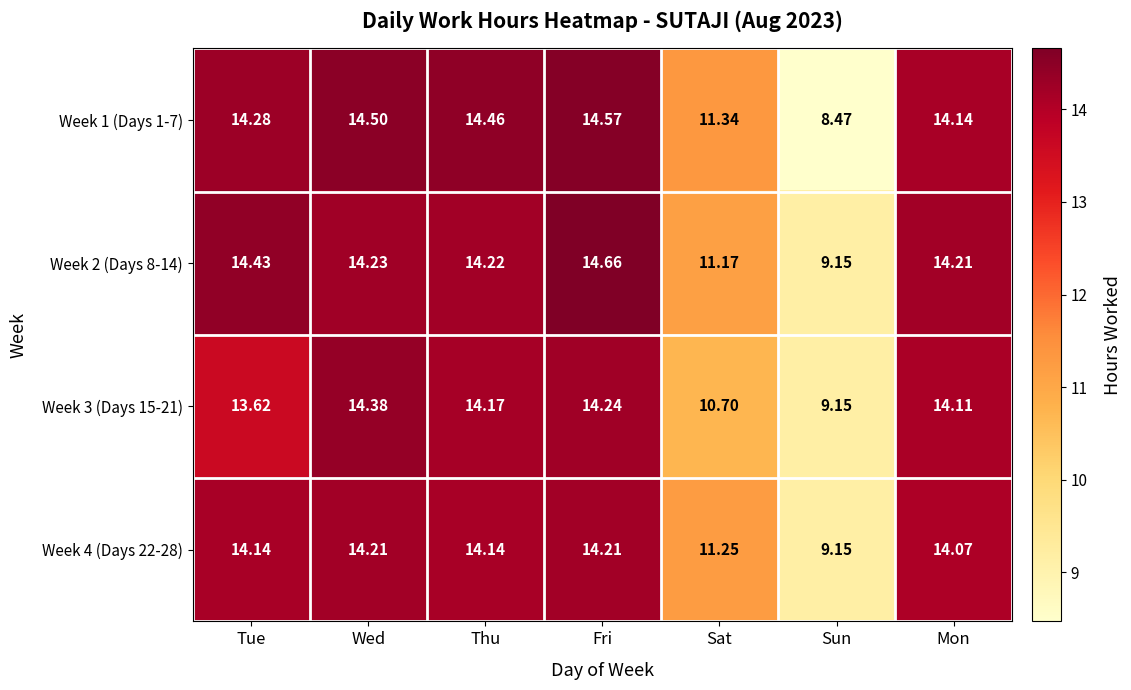

At which label is Week 1 (Days 1-7) closest to 11?

Sat